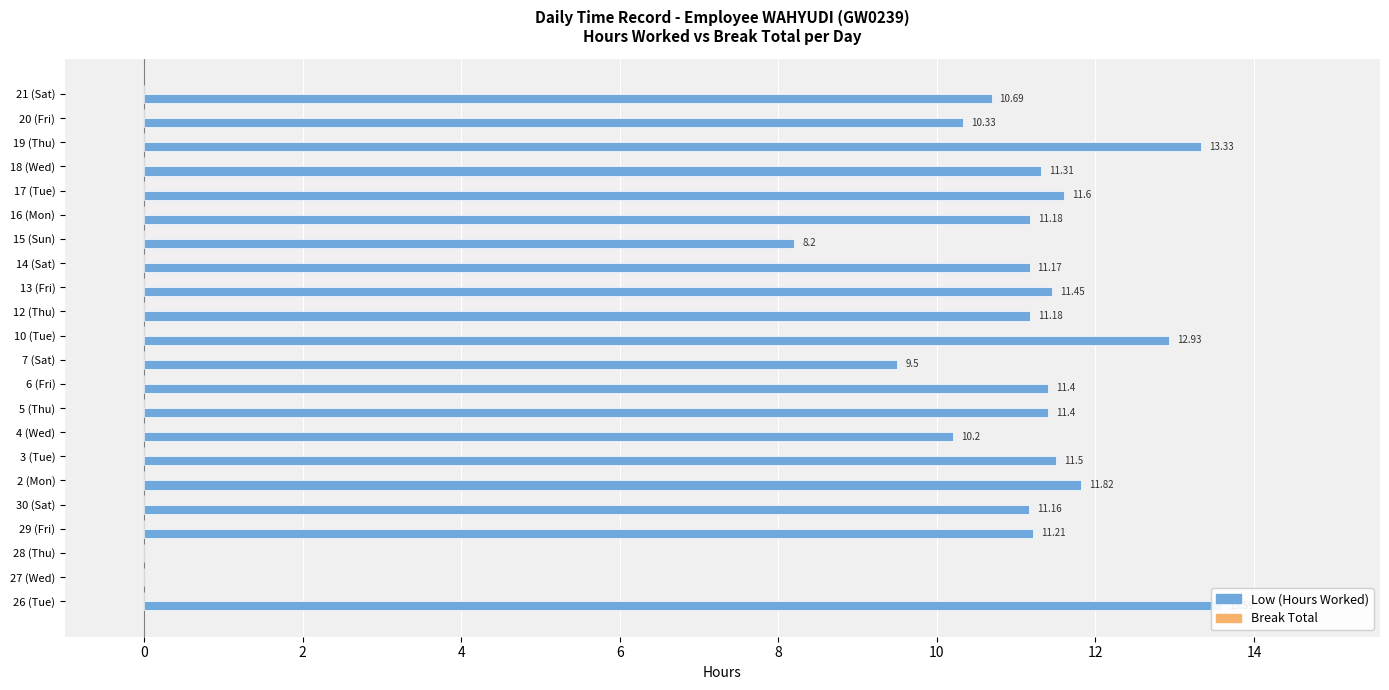

What is the spread (max minus min) of values at 12?

9.8